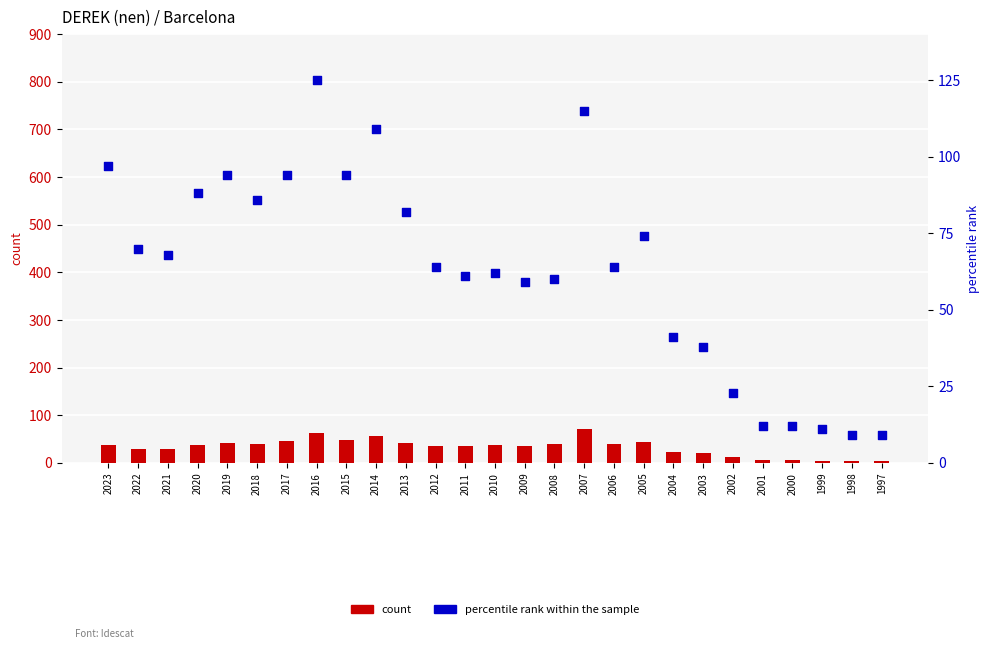

At how many categories does at least one series exceed 1?

27